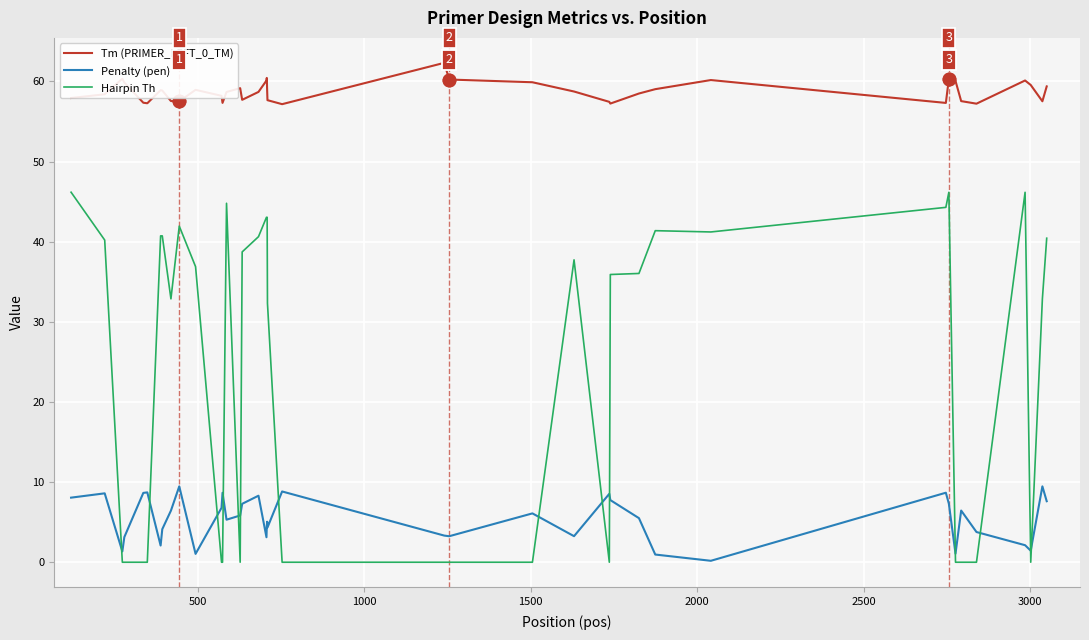

Rank the series by their maximum value, from lowest to highest.

Penalty (pen), Hairpin Th, Tm (PRIMER_LEFT_0_TM)